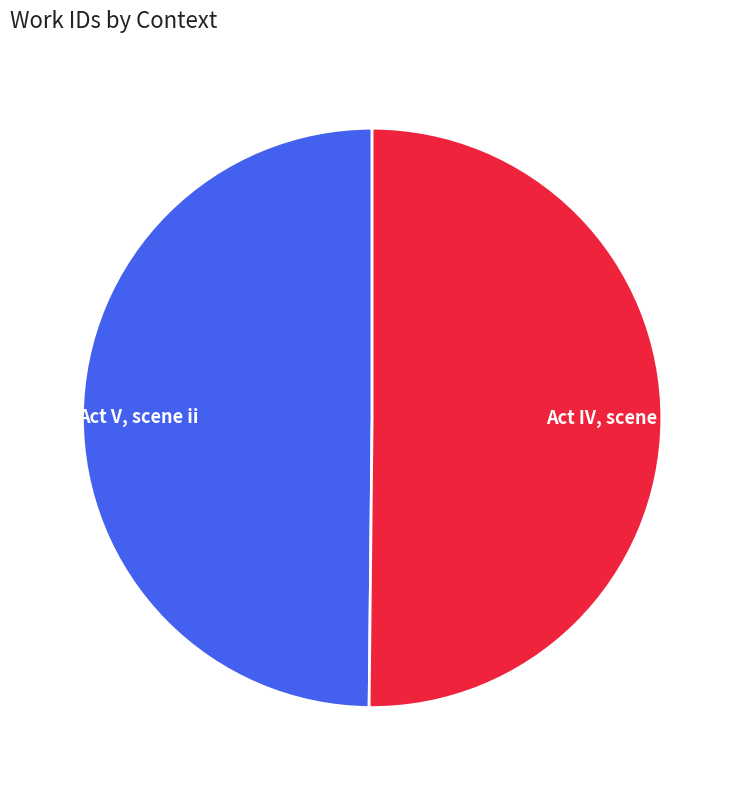

Is it true that Act IV, scene ii is 50% of the pie?

True